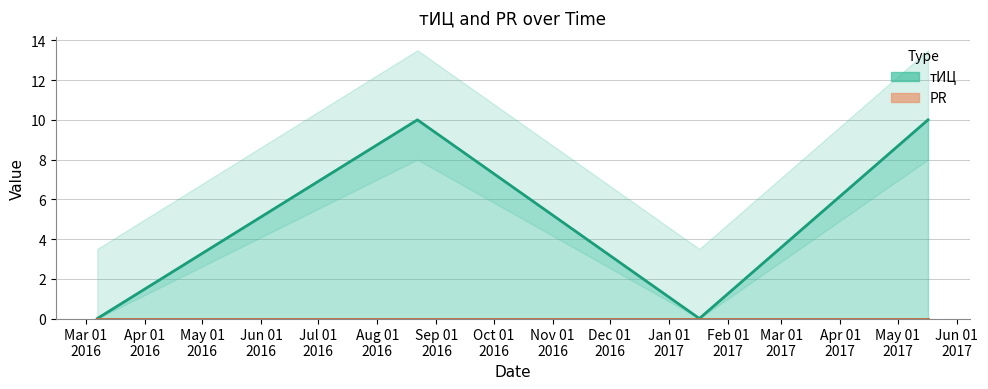

In тИЦ, how many points are higher than both neighbors (excluding endpoints)?

1